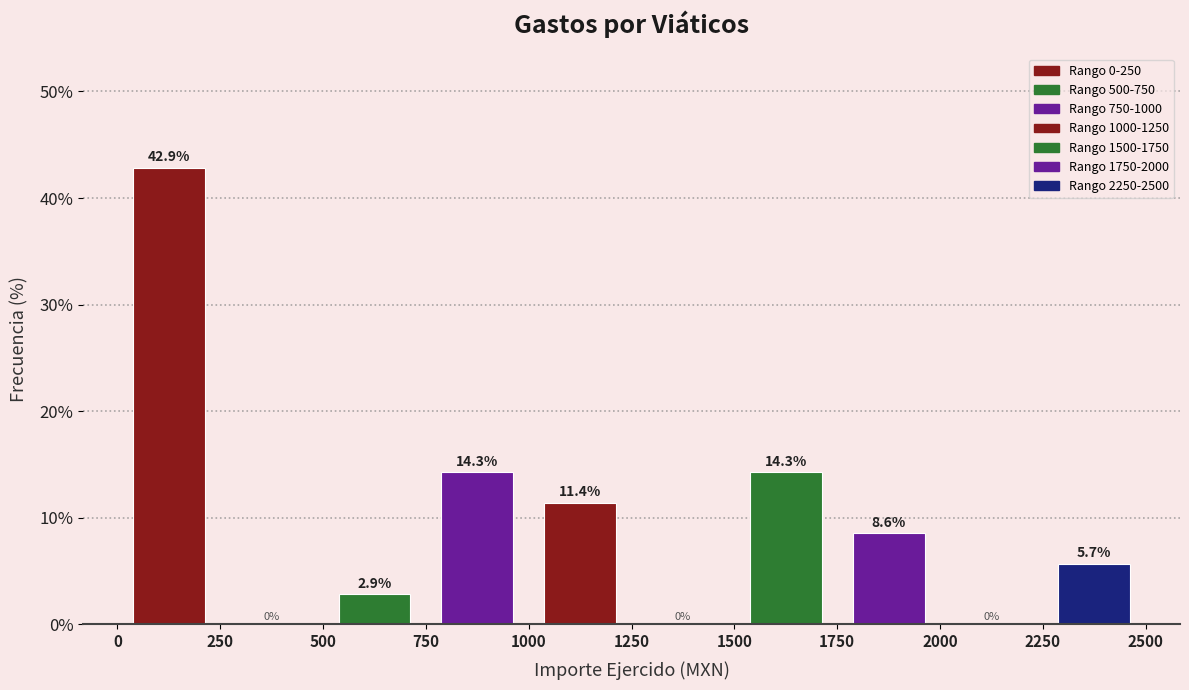

Reading left to right, transcribe this chart: for each bar, give the range it covers on the x-axis and its height.

0 to 250: 42.9
250 to 500: 0.0
500 to 750: 2.9
750 to 1000: 14.3
1000 to 1250: 11.4
1250 to 1500: 0.0
1500 to 1750: 14.3
1750 to 2000: 8.6
2000 to 2250: 0.0
2250 to 2500: 5.7